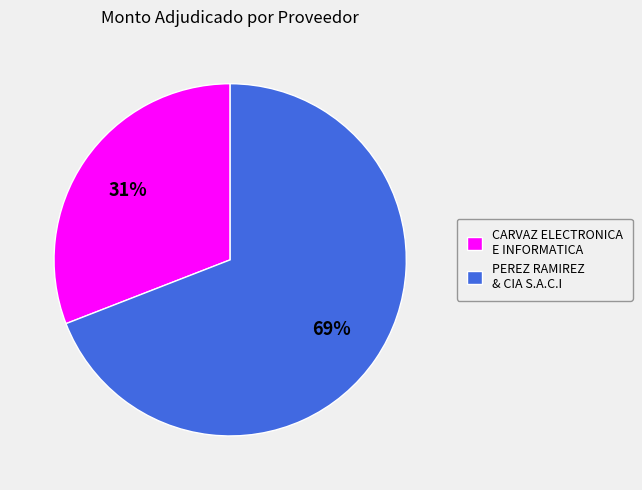

Count the number of slices in the pie.

2